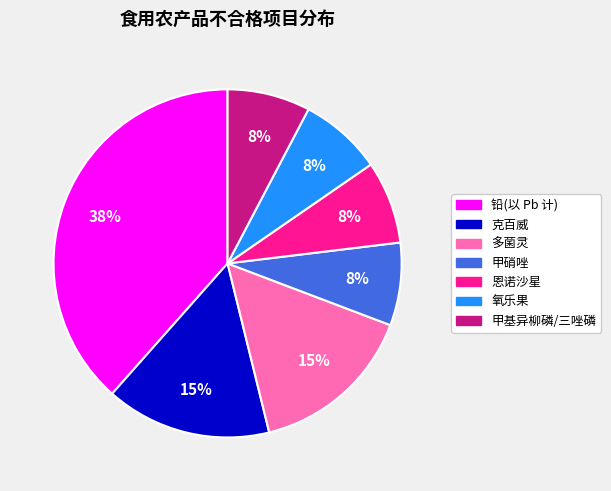

To the nearest percent, what is the average slice percentage?

14%